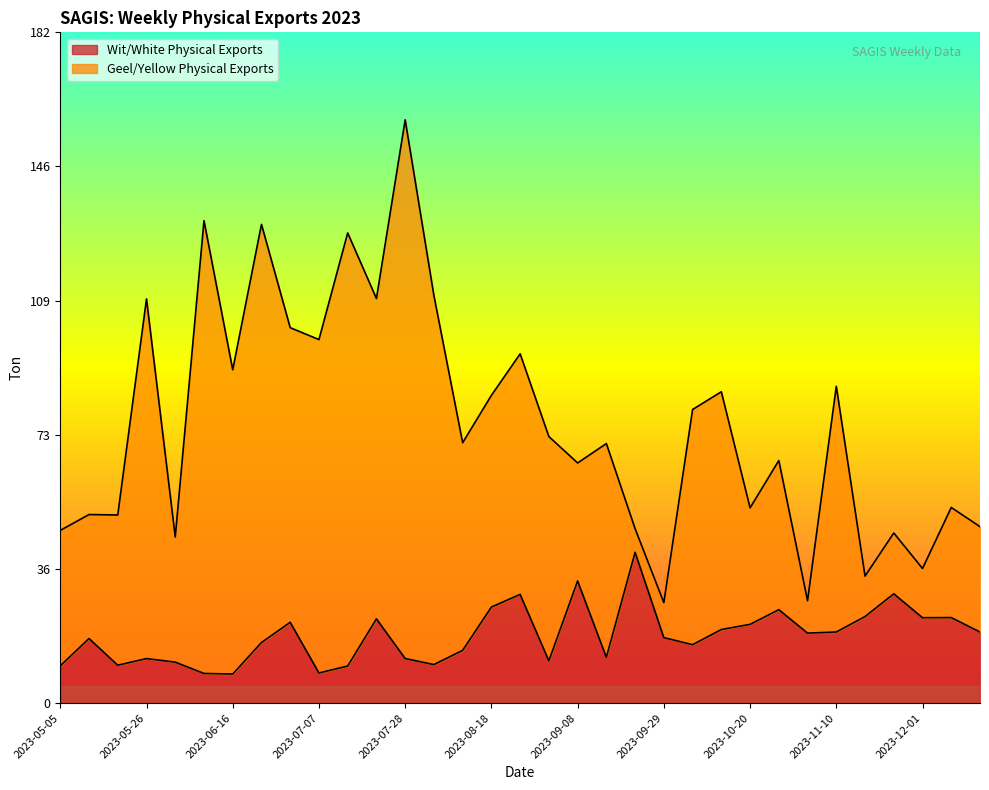

What is the maximum value for Wit/White Physical Exports?

41.1